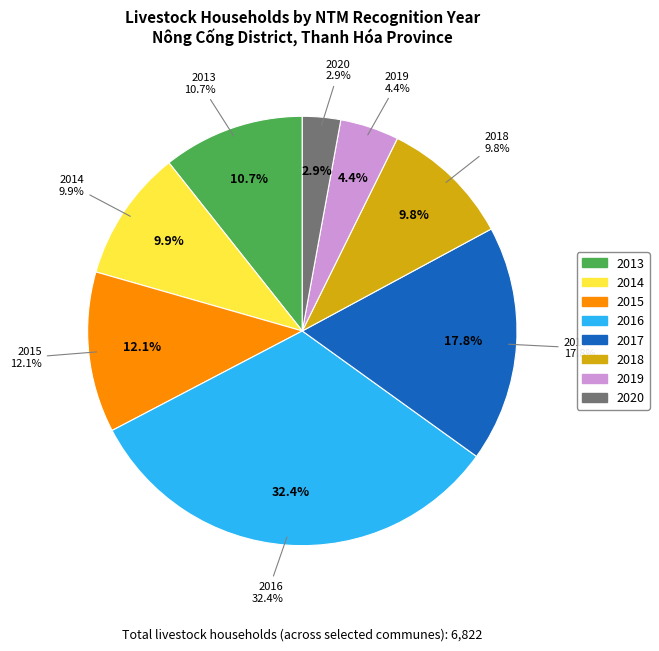

Is it true that 2019 is 4% of the pie?

True